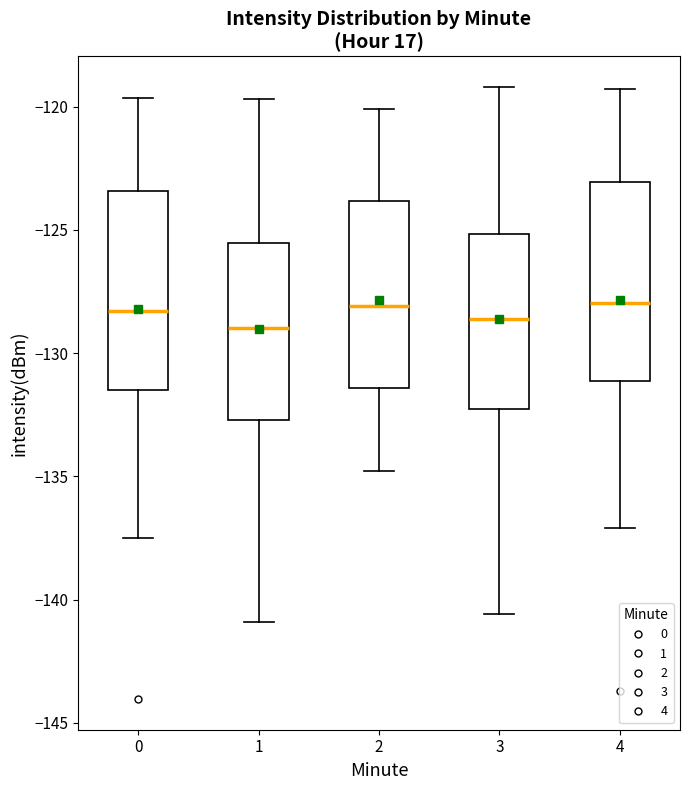

Where is the upper edge of the box at x = 4 on the y-axis? The values are not printed on the chart, so give them approximately, as read against the axis.

-123.0